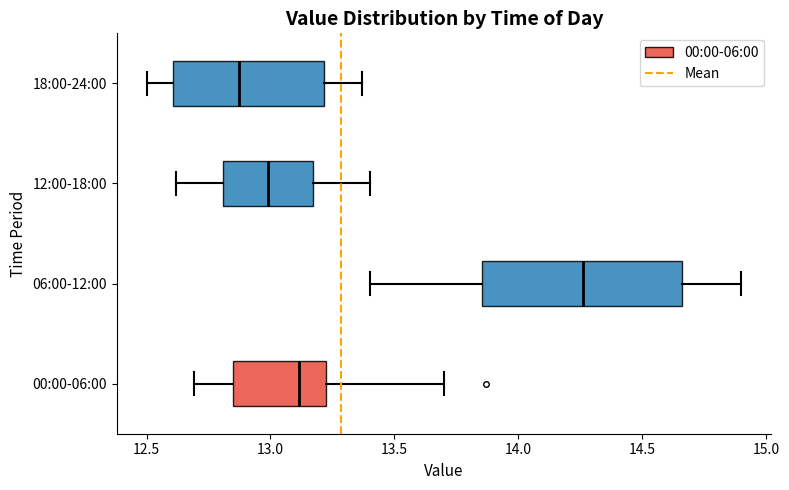

Which box's median line is the furthest to the right?

06:00-12:00